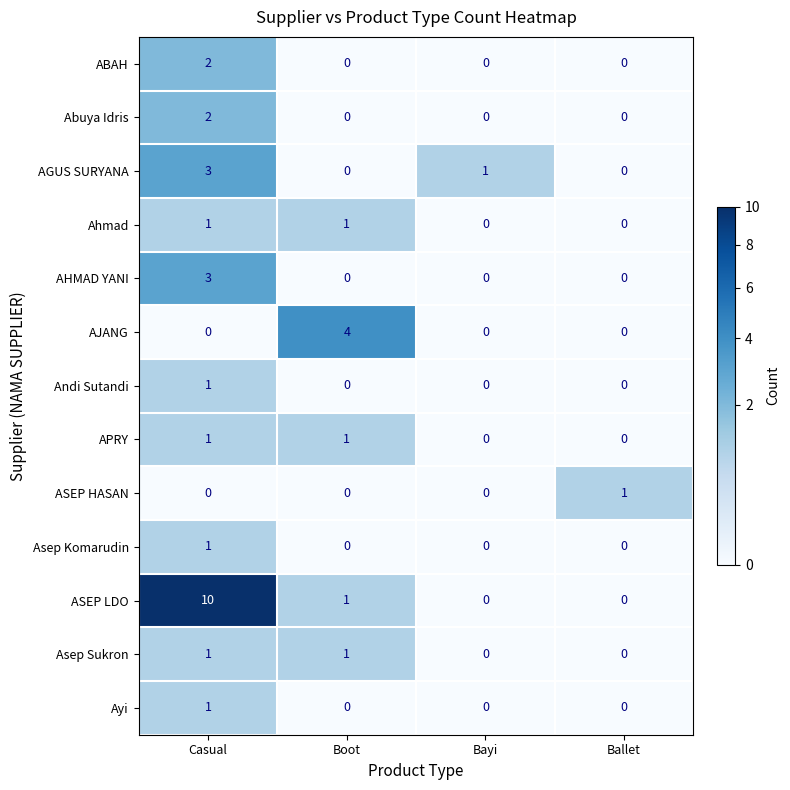

What is the maximum value shown in the chart?

10